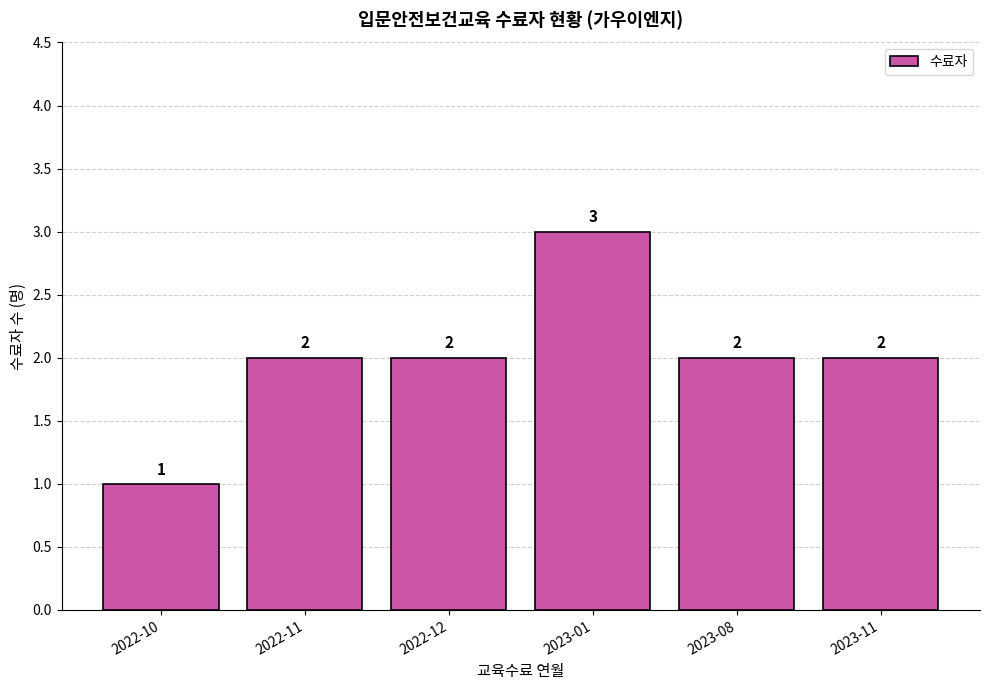

How many values are between 2 and 3?

5